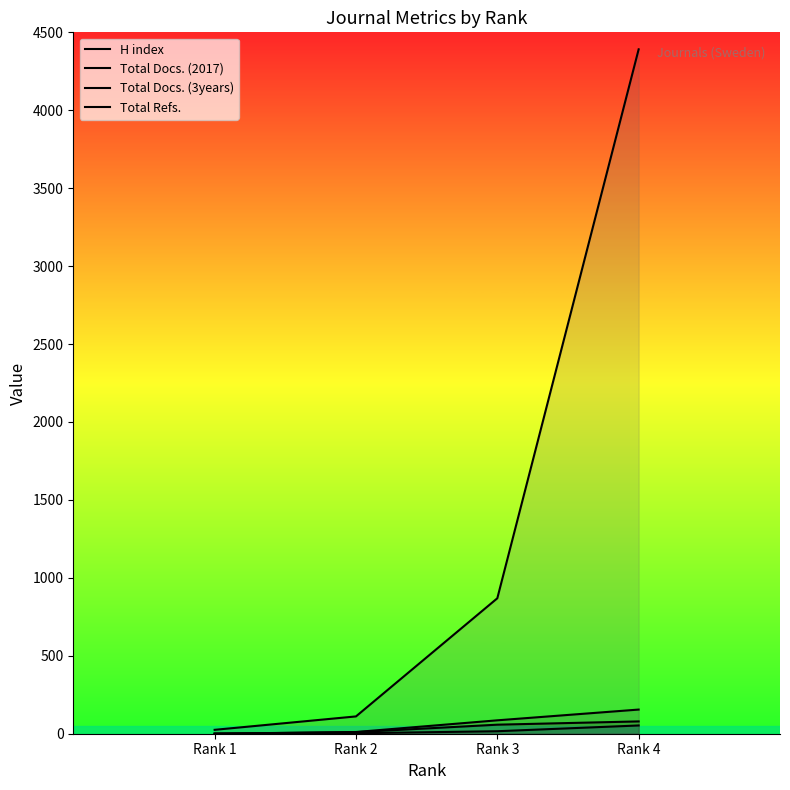

At which label is Total Docs. (3years) closest to 77?

Rank 3